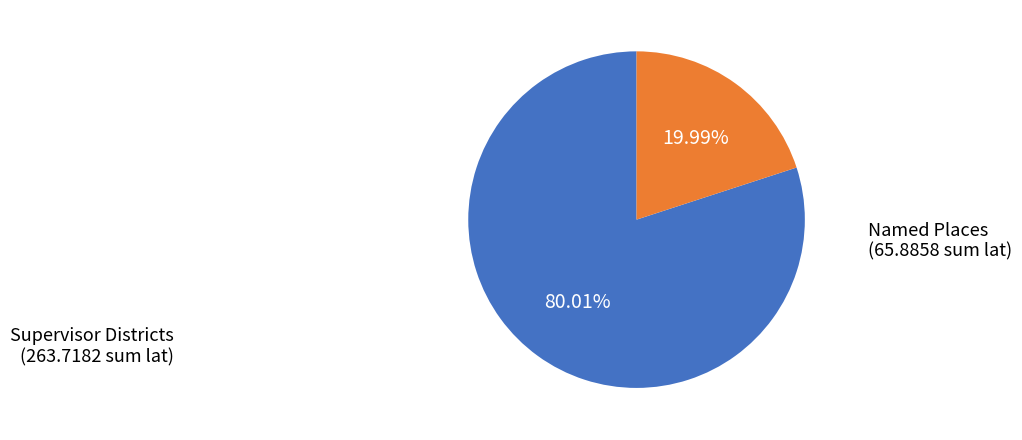

Is there a majority slice in this chart?

Yes